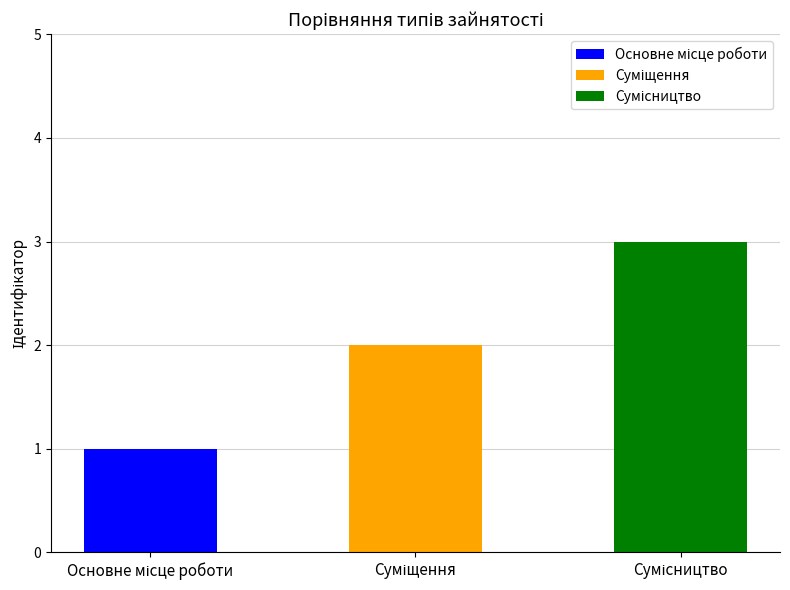

Between Сумісництво and Суміщення, which is larger?

Сумісництво